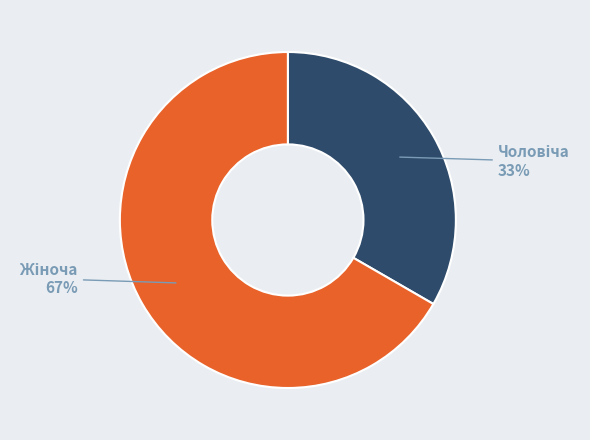

To the nearest percent, what is the average slice percentage?

50%